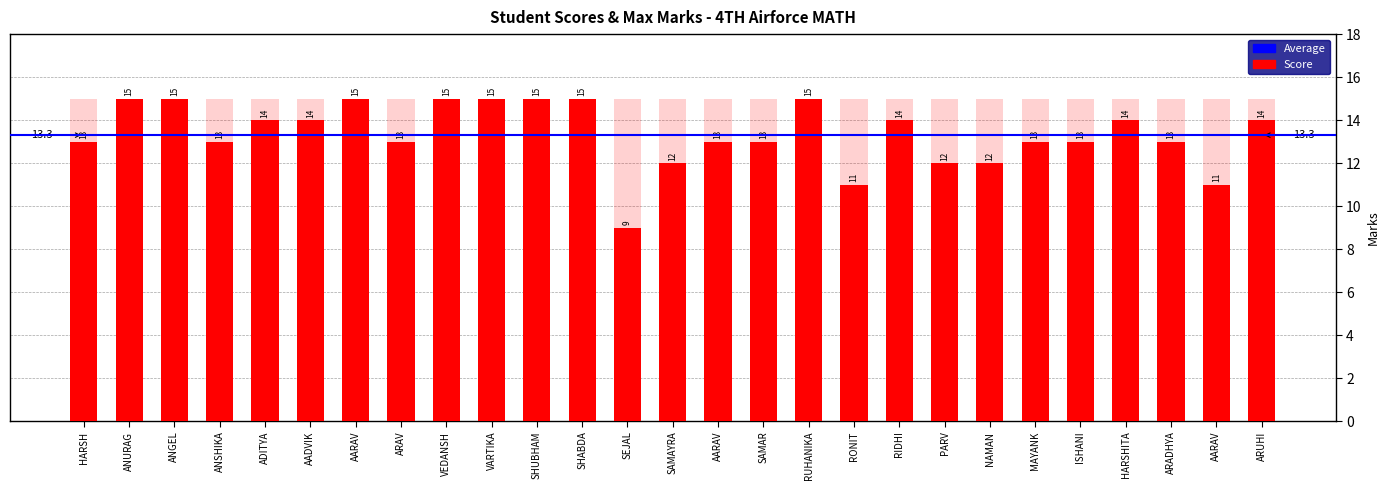

What is the sum of all values?

361